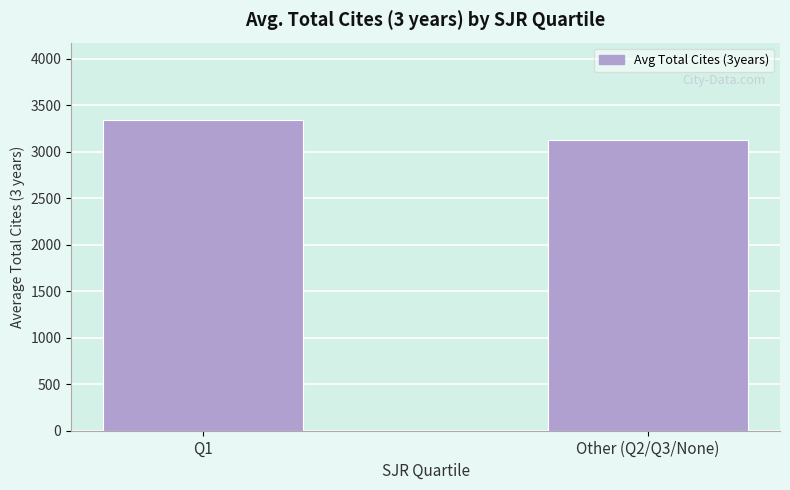

What is the difference between the values at Q1 and Other (Q2/Q3/None)?

212